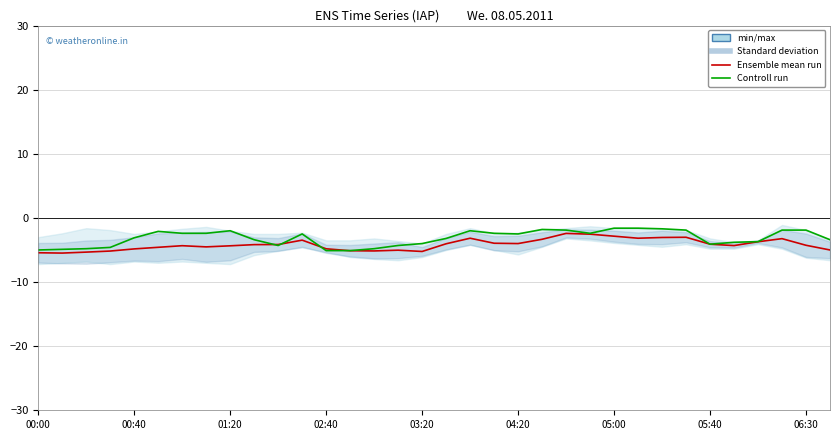

Does the chart have visible grid lines?

Yes